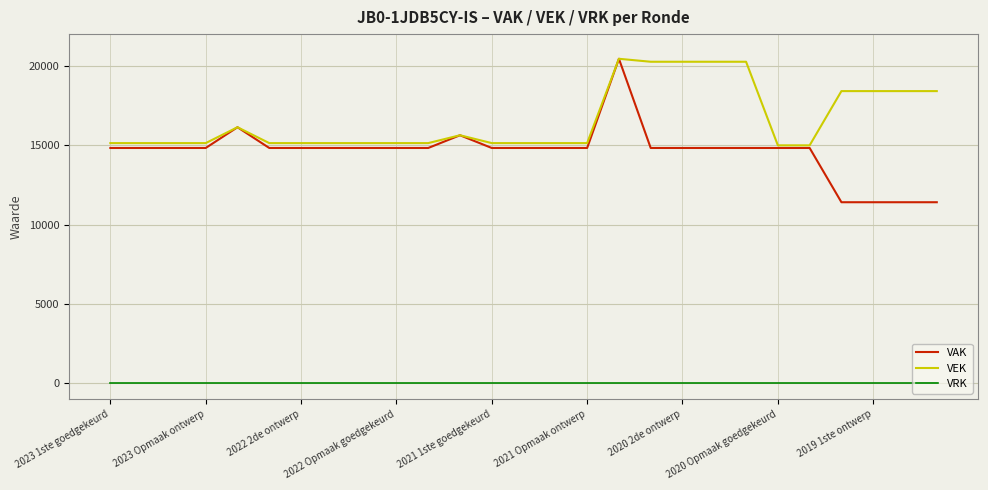

True or false: VEK has more than 1 interior local peaks.

True